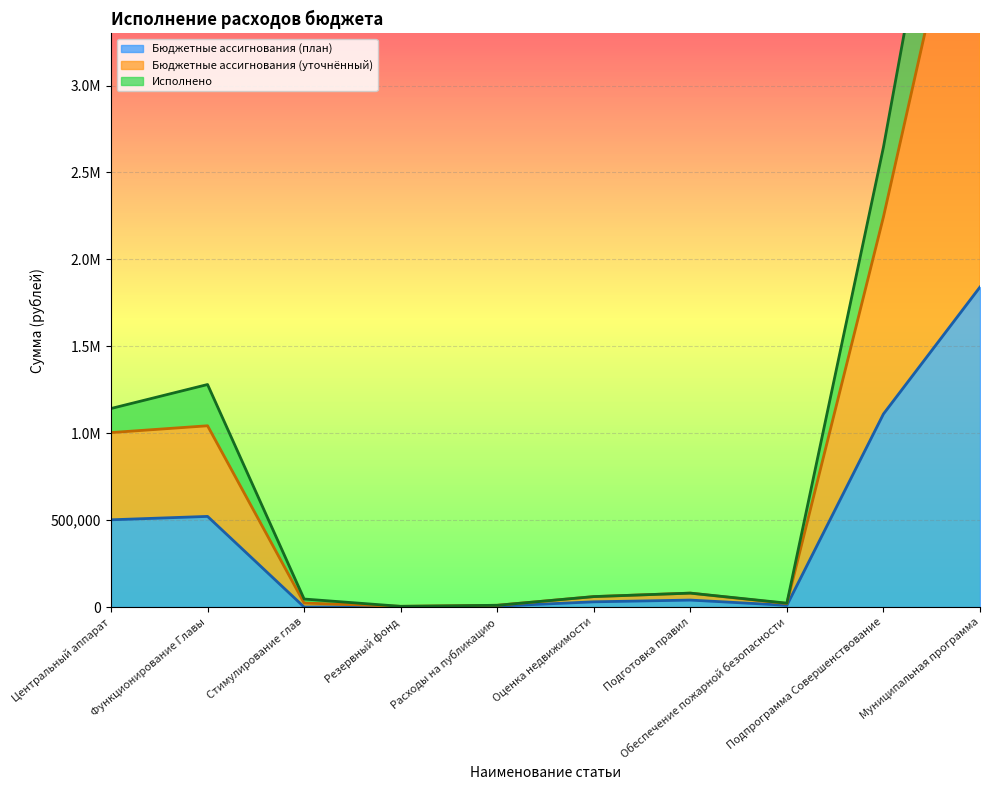

Between Центральный аппарат and Расходы на публикацию, which series saw the biggest shift?

Бюджетные ассигнования (уточнённый)